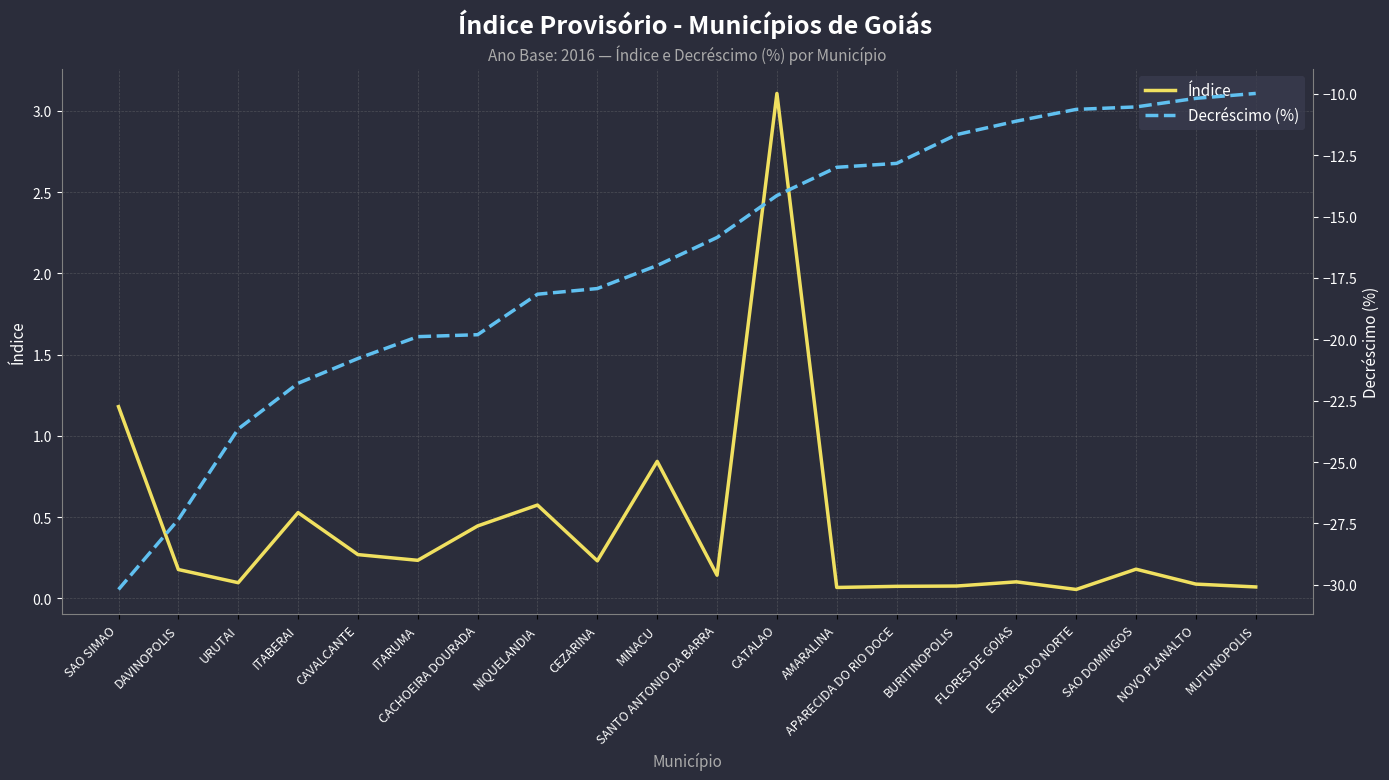

What is the approximate value of Decréscimo (%) at FLORES DE GOIAS?

-11.1